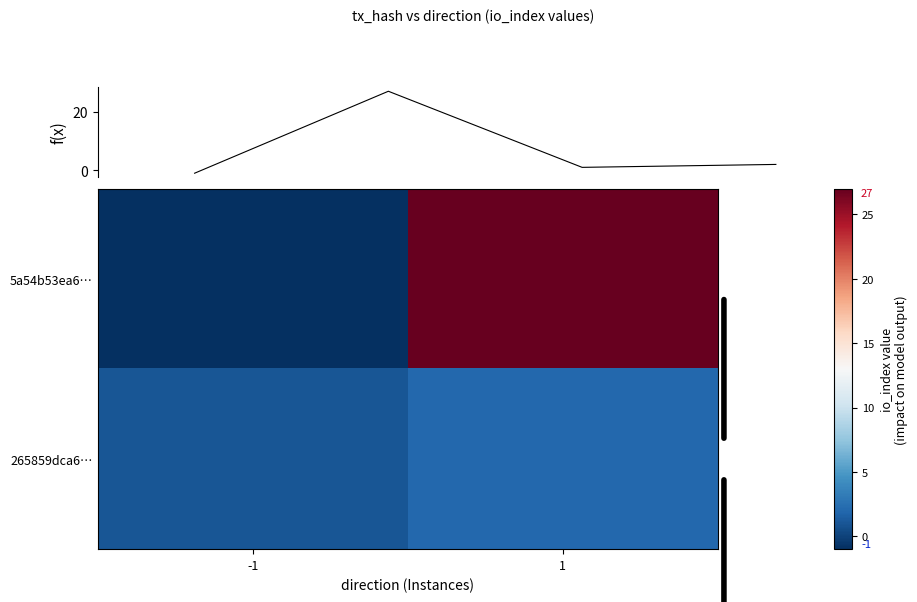

Is it true that 265859dca6… equals 1 at -1?

False